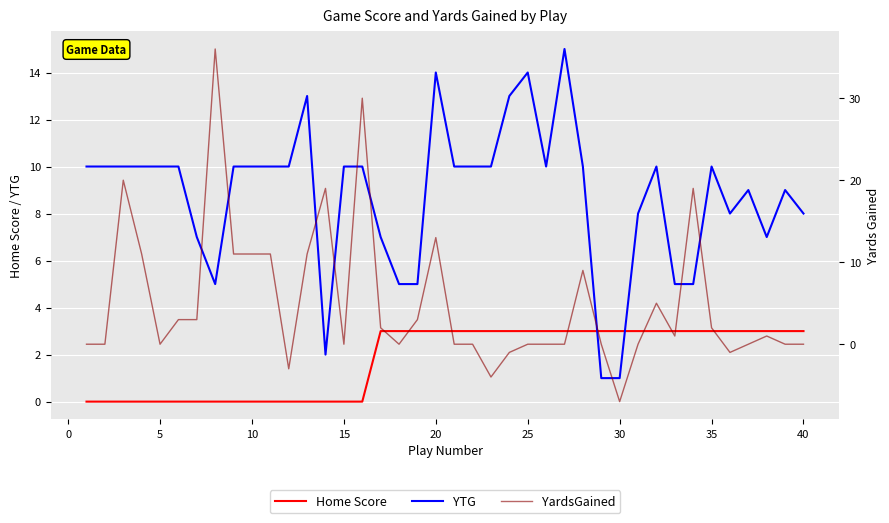

Which series has the largest total across all categories?

YTG